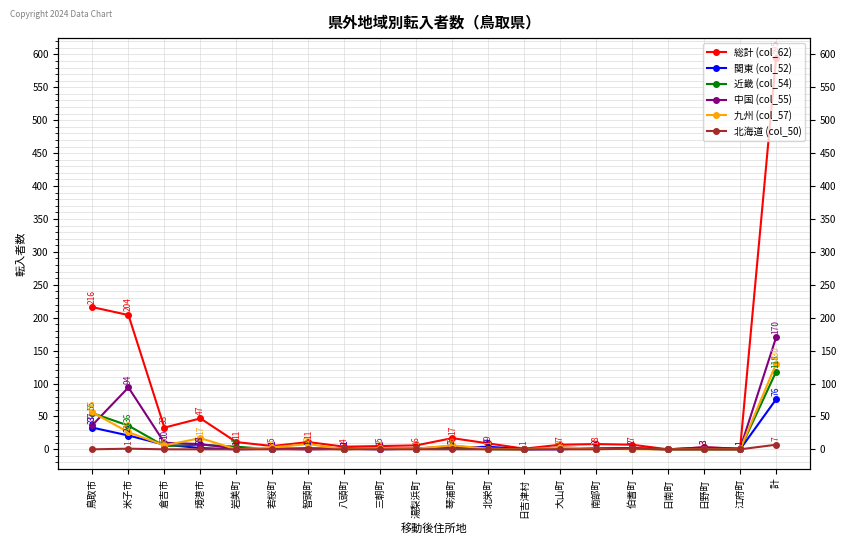

List the labels in order of 中国 (col_55) value, largest first.

計, 米子市, 鳥取市, 倉吉市, 境港市, 琴浦町, 大山町, 日野町, 伯耆町, 岩美町, 若桜町, 八頭町, 三朝町, 湯梨浜町, 北栄町, 南部町, 江府町, 智頭町, 日吉津村, 日南町